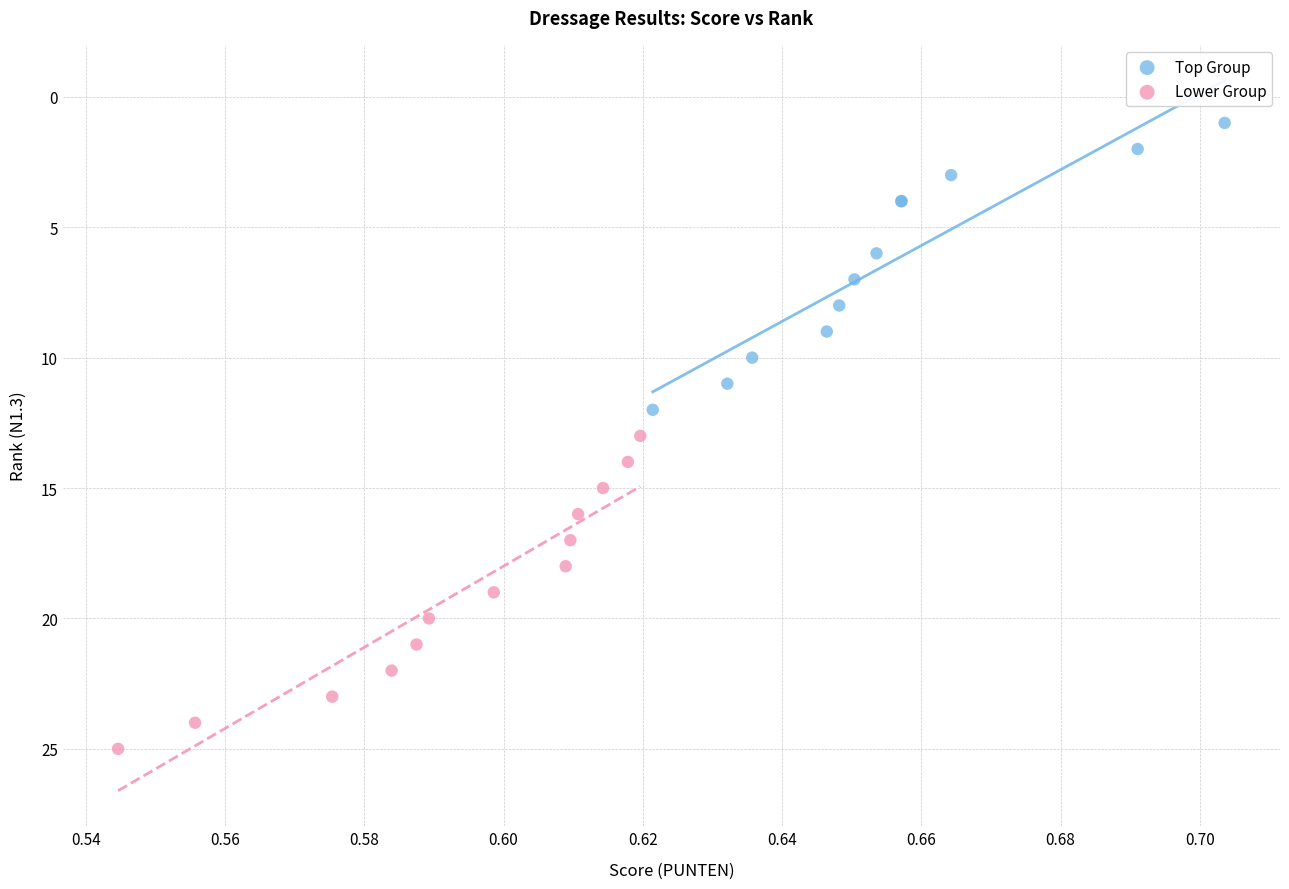

Which series reaches the minimum Y coordinate?

Top Group